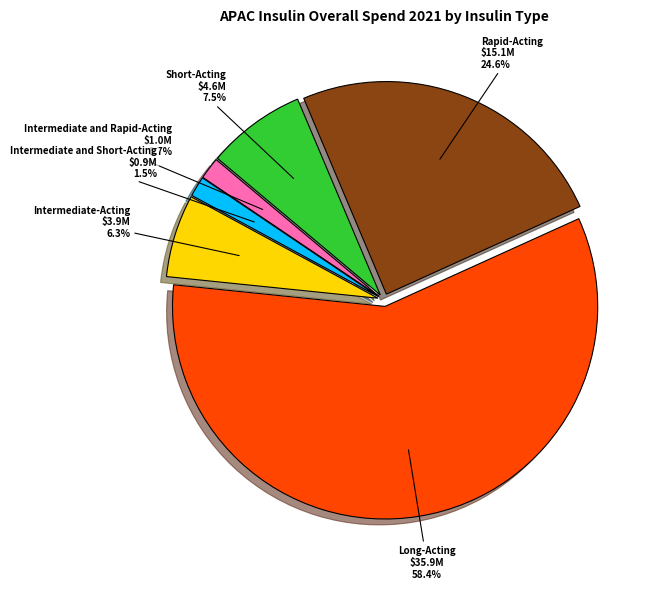

Between Rapid-Acting and Intermediate-Acting, which is larger?

Rapid-Acting